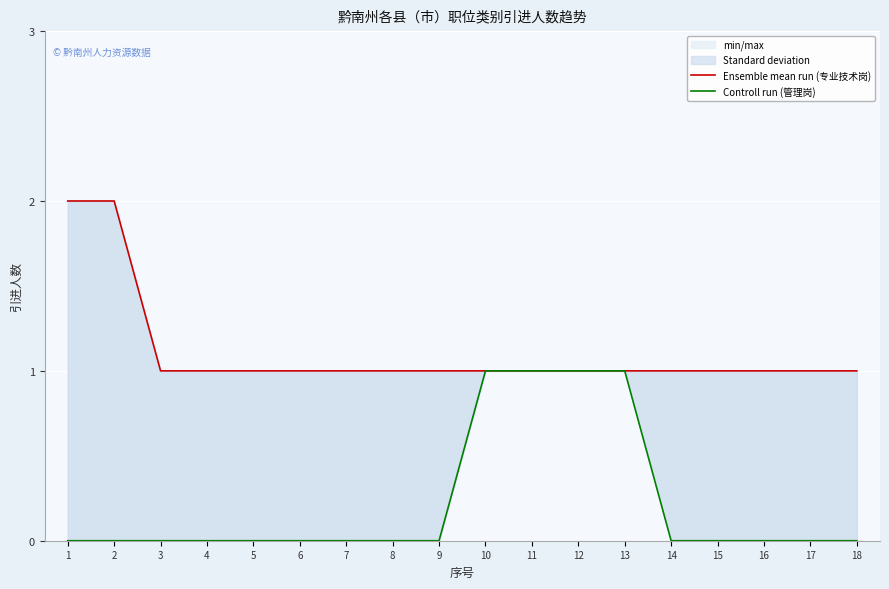

What is the difference between the maximum and minimum values in the Controll run (管理岗) series?

1